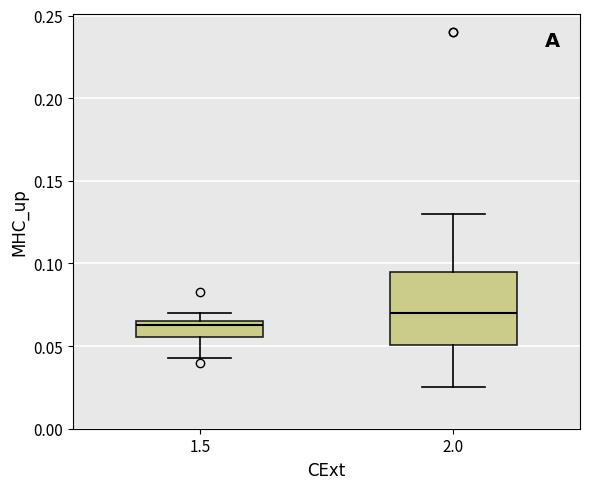

Reading left to right, transcribe this box plot: for each box, give where its median line is, the range the box spans, and where its two whiskers end, as read against the y-axis. The values are not printed on the chart, so give them approximately, as read against the axis.

1.5: median 0.065 (just below the box's upper edge), box 0.055 to 0.065, whiskers 0.045 to 0.070
2.0: median 0.070, box 0.050 to 0.095, whiskers 0.025 to 0.130